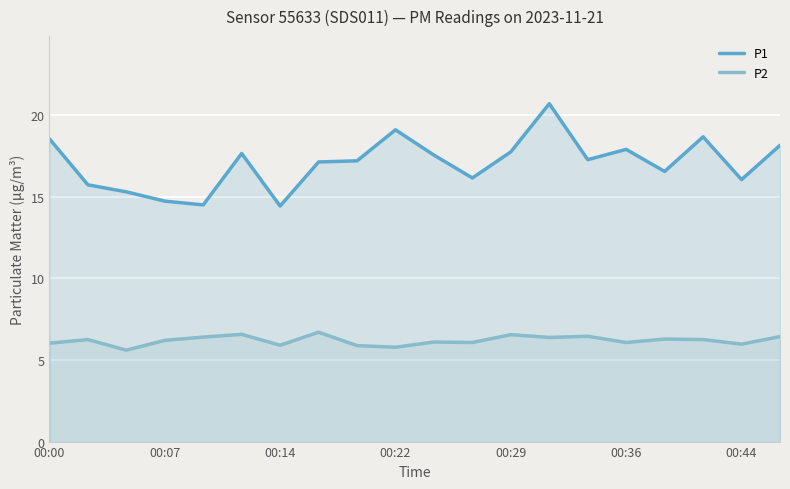

Between 13 and 16, which is larger?

13